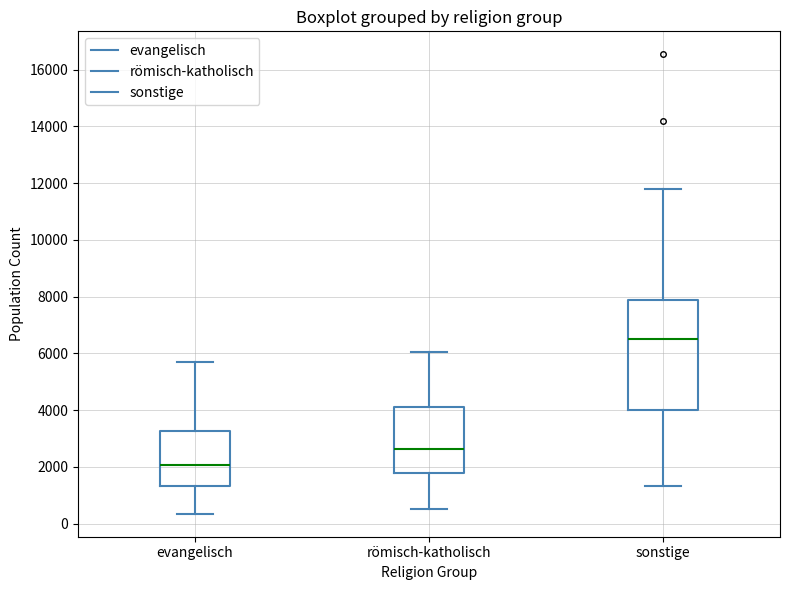

Where does the lower whisker of the box for sonstige end on the y-axis? The values are not printed on the chart, so give them approximately, as read against the axis.

1400